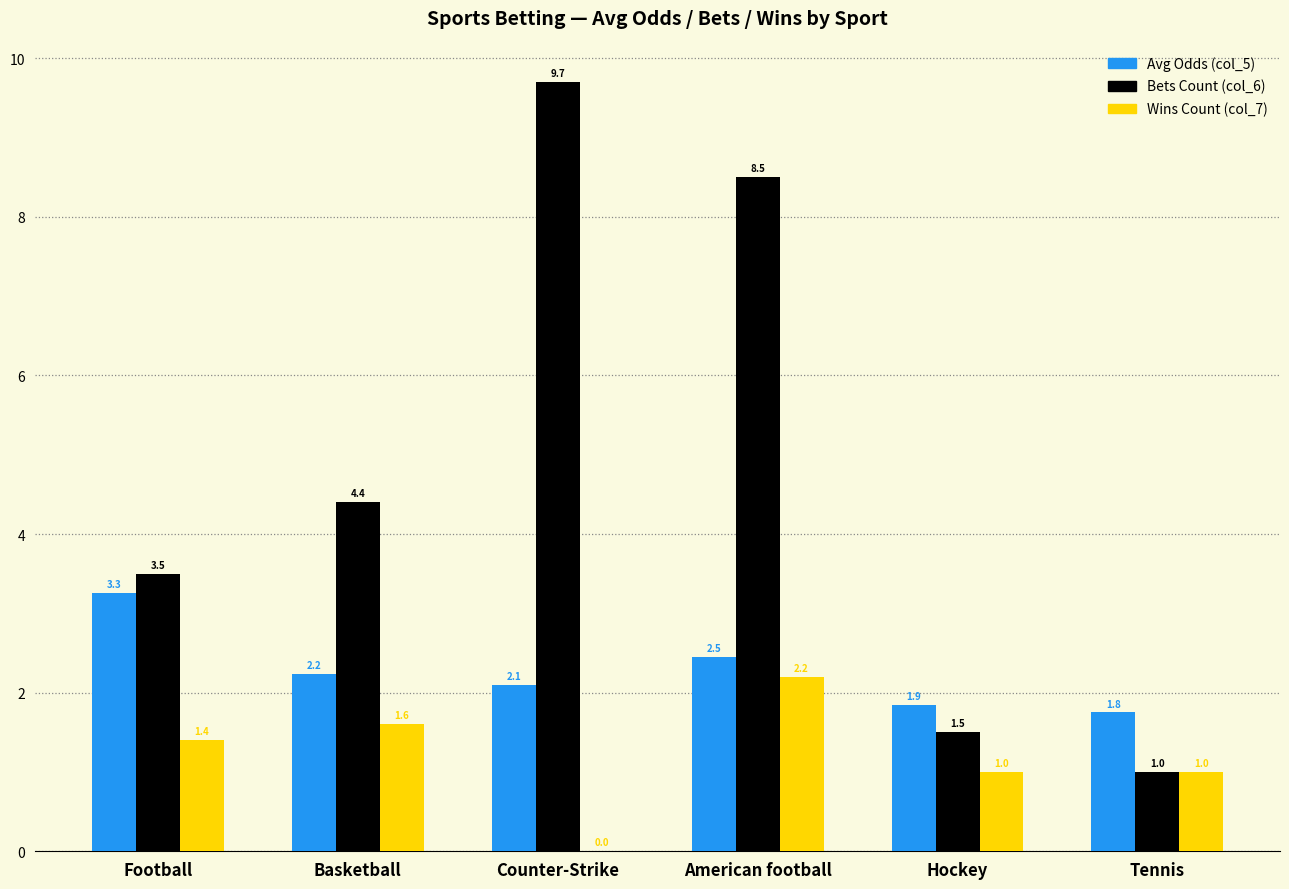

What is the maximum value shown in the chart?

9.7